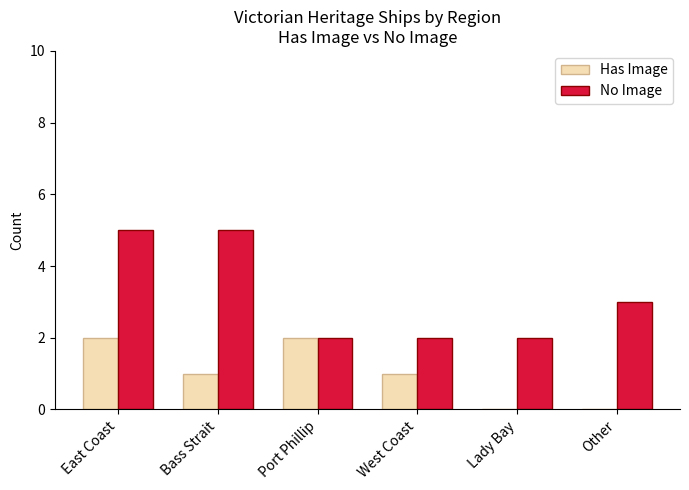

How many No Image values are between 2 and 5?

6